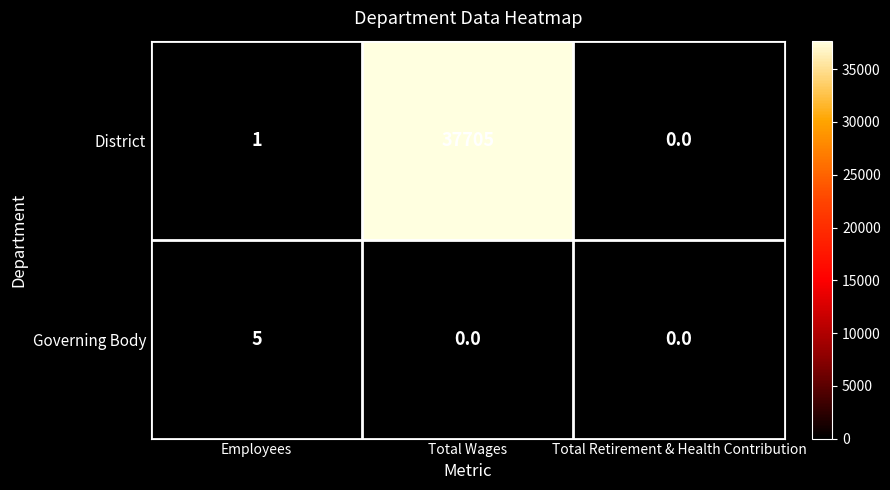

At which label is District closest to 18852?

Employees